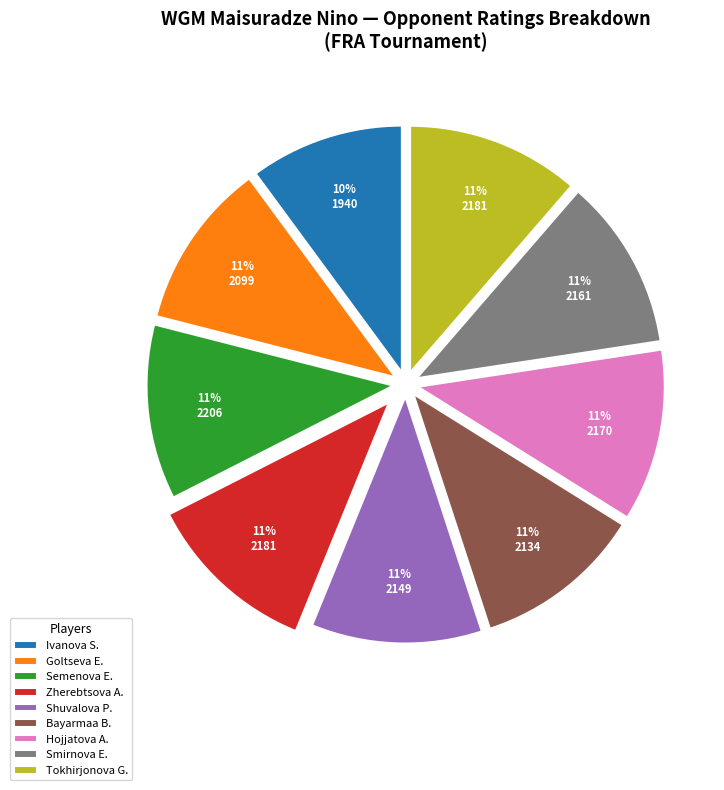

Do Semenova E. and Shuvalova P. together represent more than half of the pie?

No